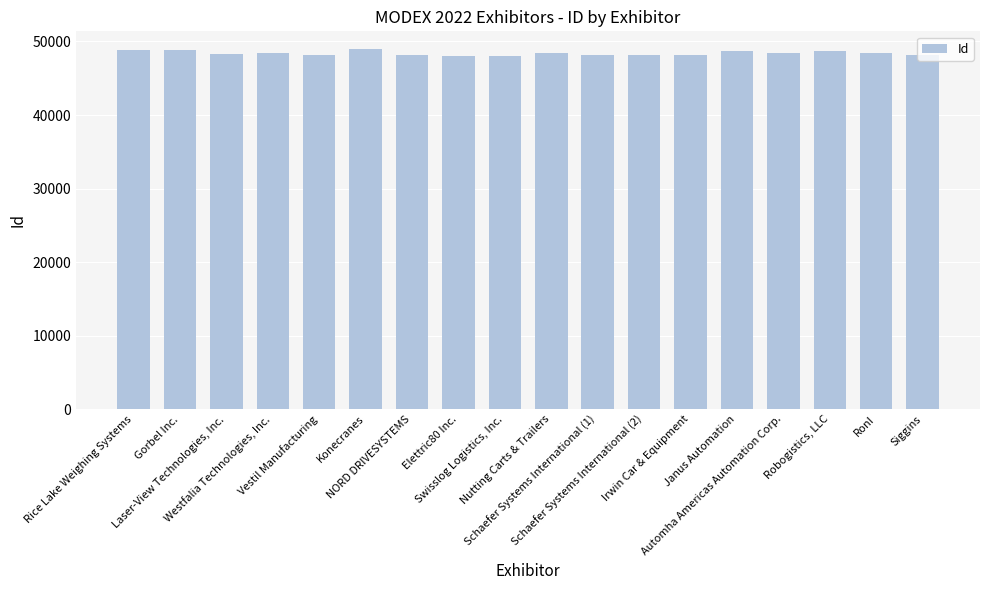

What is the maximum value shown in the chart?

48934